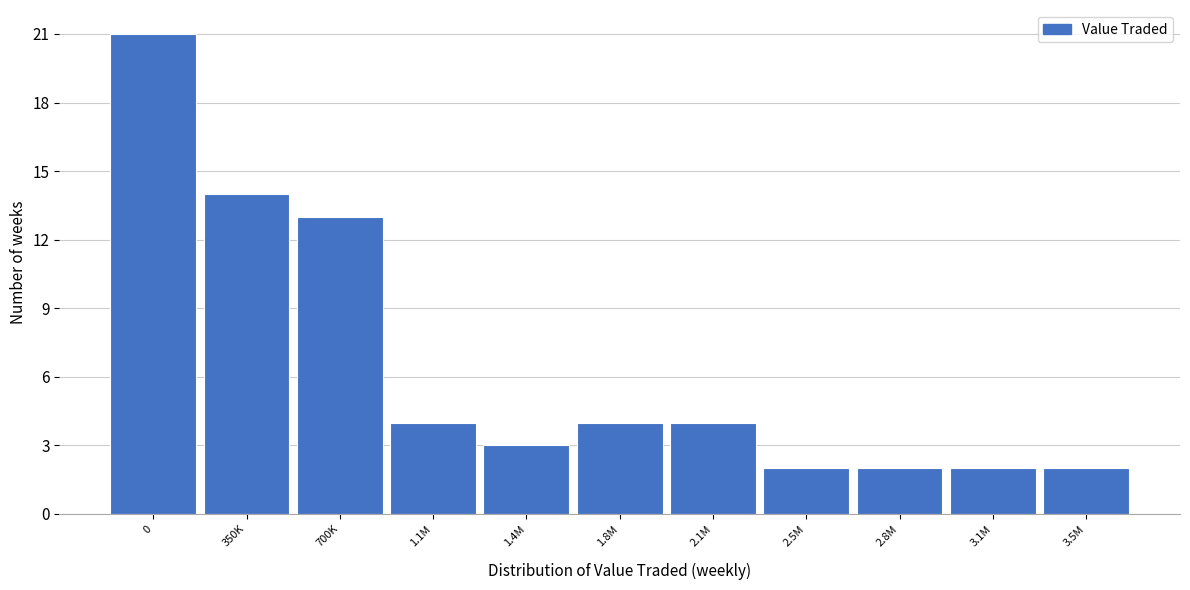

Reading right to left, transcribe all the data shown in this chart.

3.5M=2	3.1M=2	2.8M=2	2.5M=2	2.1M=4	1.8M=4	1.4M=3	1.1M=4	700K=13	350K=14	0=21